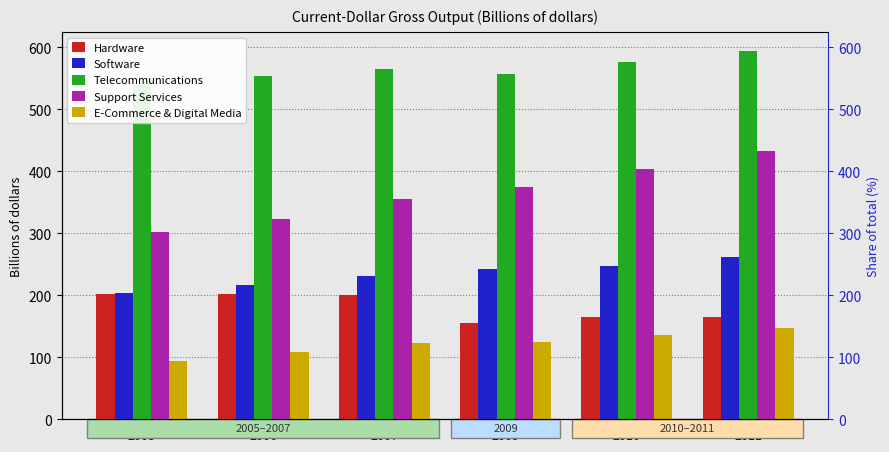

Is the value of Support Services at 2007 greater than the value of Software at 2006?

Yes